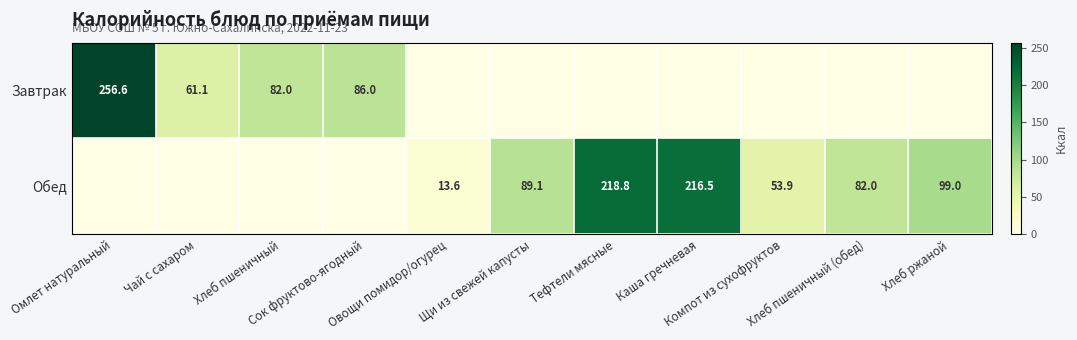

How many positive values does the Завтрак series have?

4